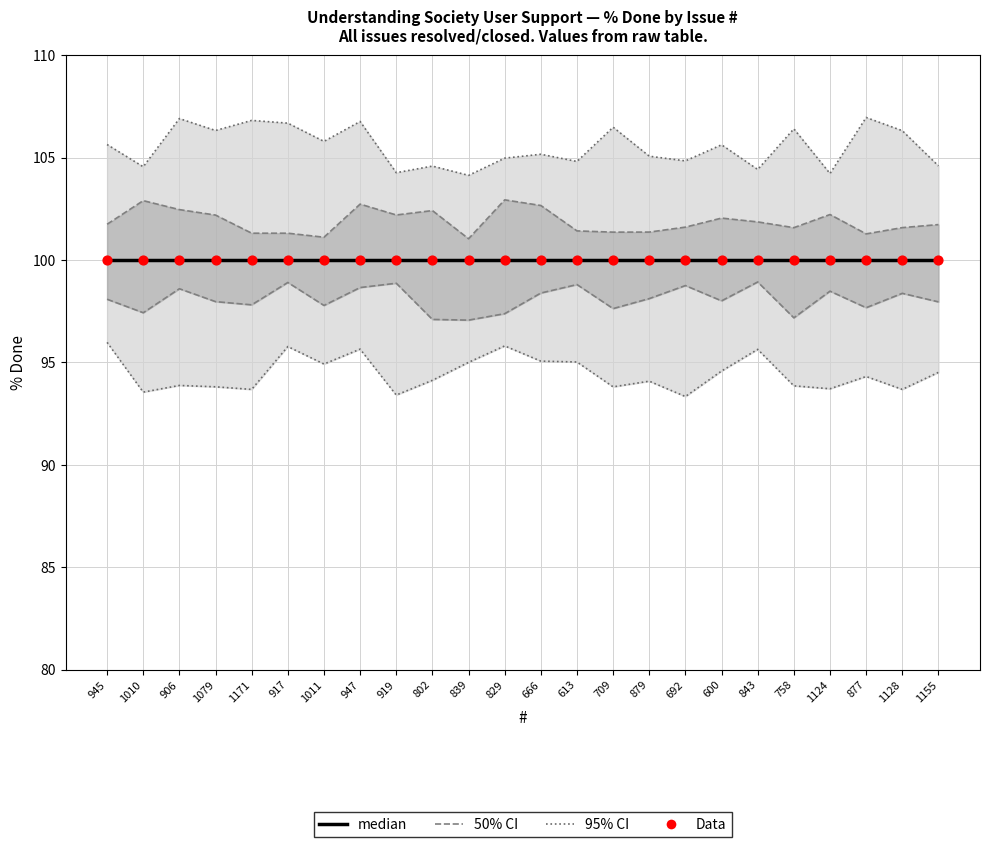

Which series reaches the maximum Y coordinate?

95% CI